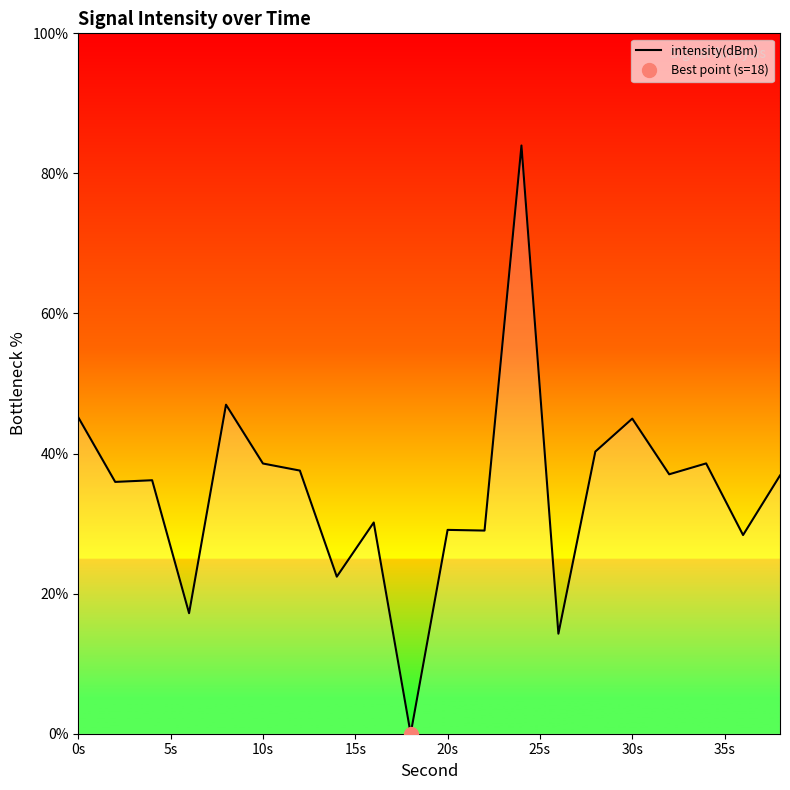

What is the sum of all values?

692.8